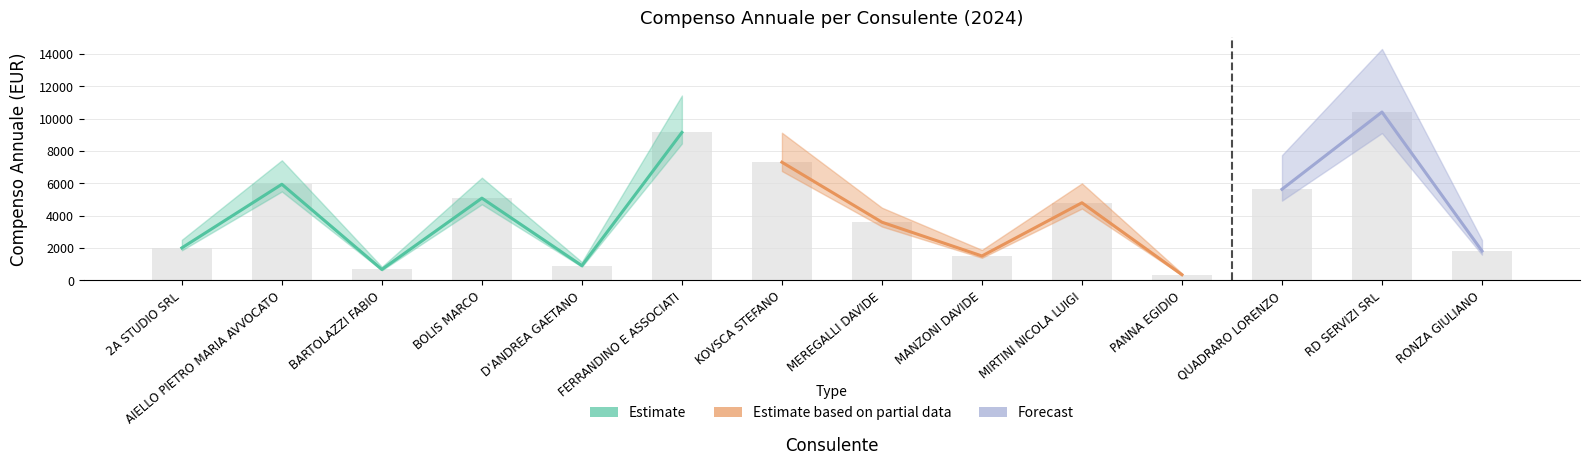

Is it true that the value at FERRANDINO E ASSOCIATI is 9137.4?

True